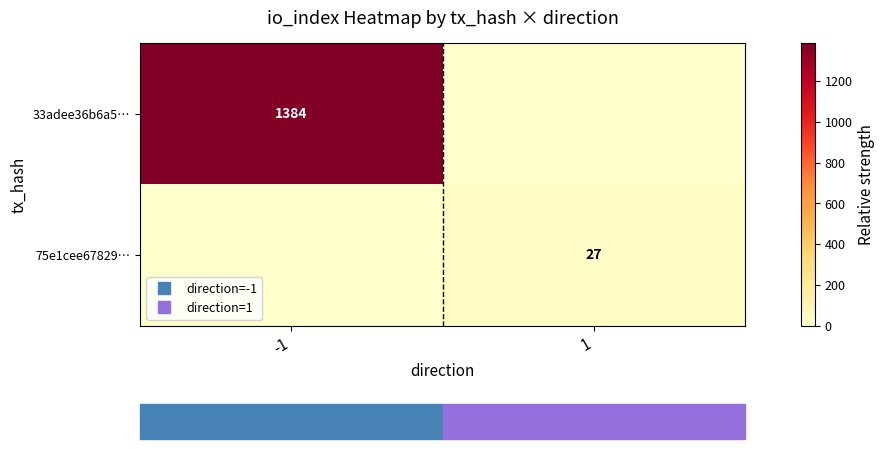

True or false: 75e1cee67829… has a value of 37 at 1.

False